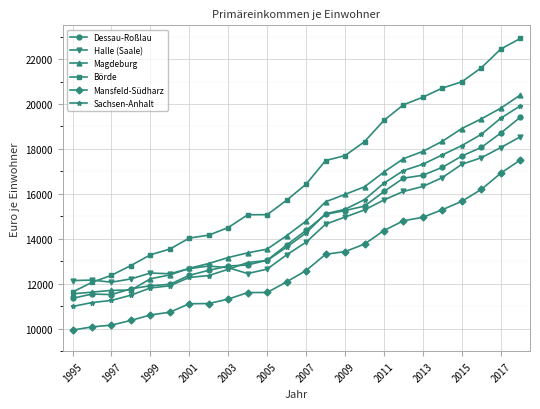

In Dessau-Roßlau, how many points are lower than both neighbors (excluding endpoints)?

1